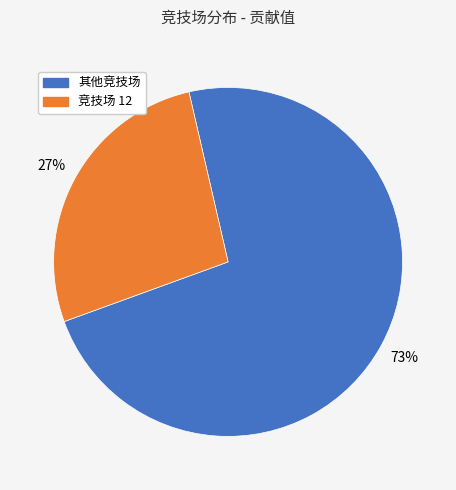

Is there a majority slice in this chart?

Yes